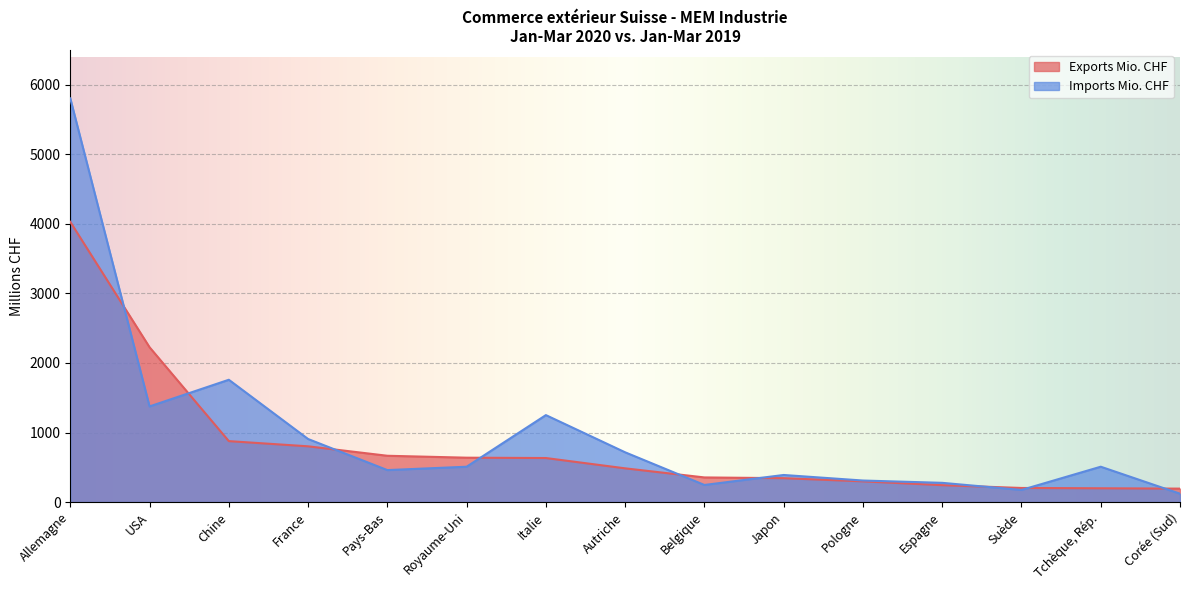

What is the value of the Imports Mio. CHF point at the 3rd from the left?

1758.7